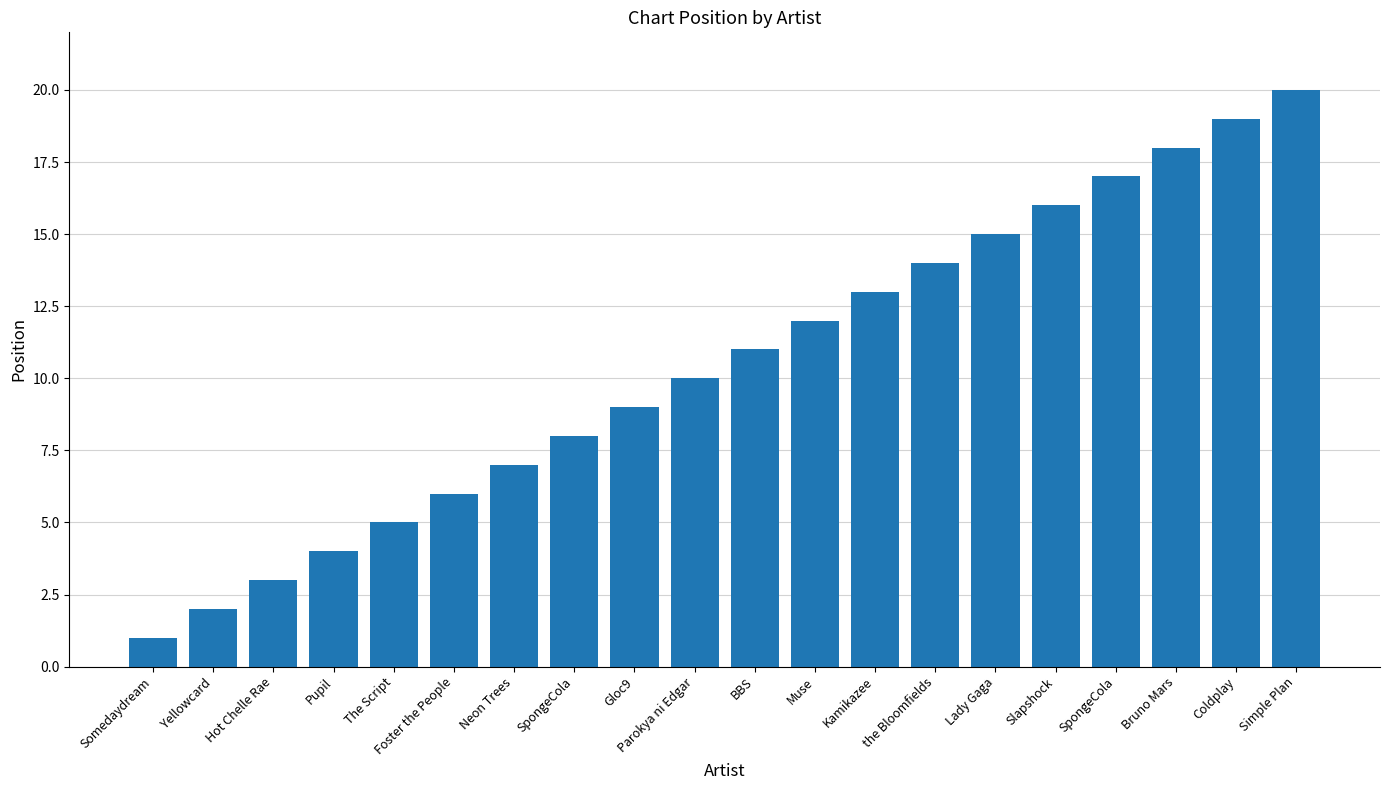

Count the number of data series in this chart.

1